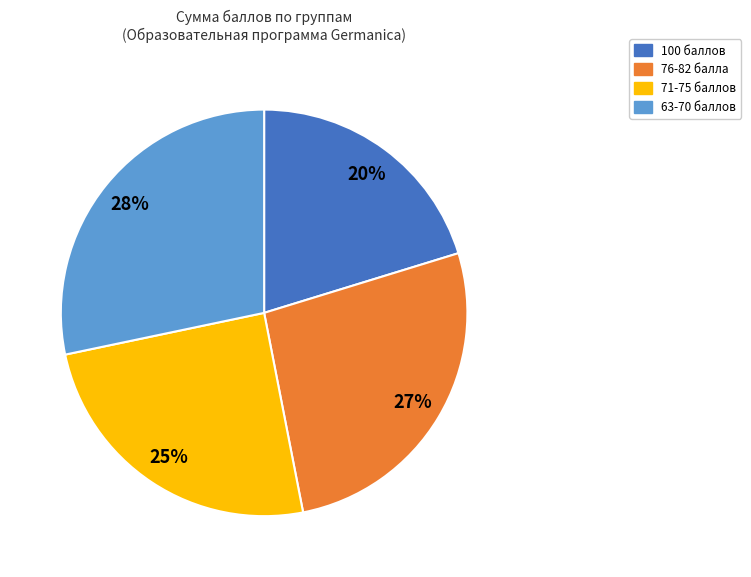

To the nearest percent, what is the average slice percentage?

25%